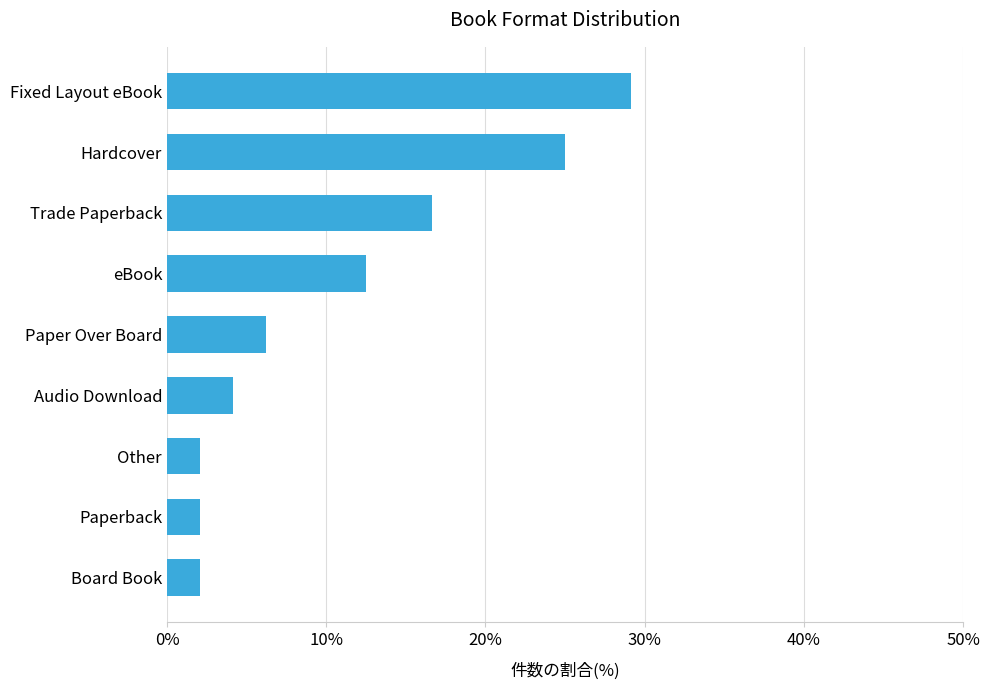

The value at eBook is 19.1. True or false?

False